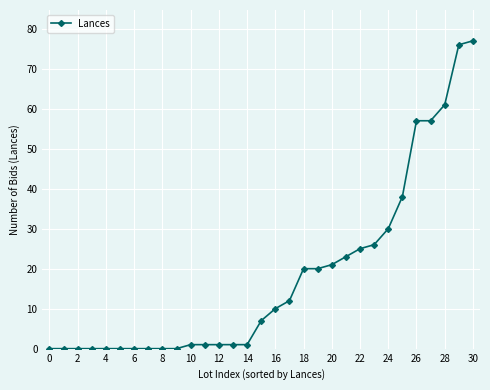

What is the value of the 31st point from the left?

77